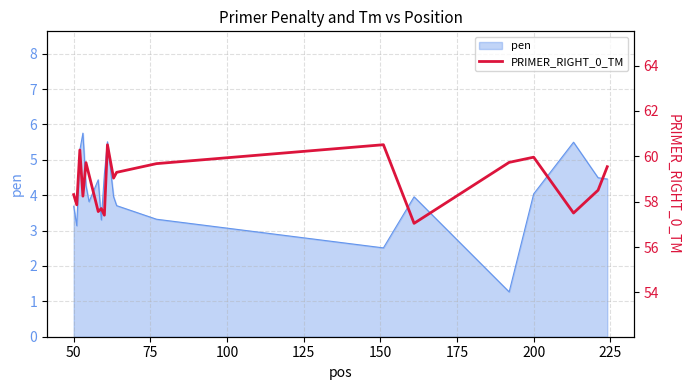

What is the minimum value for pen?

1.3